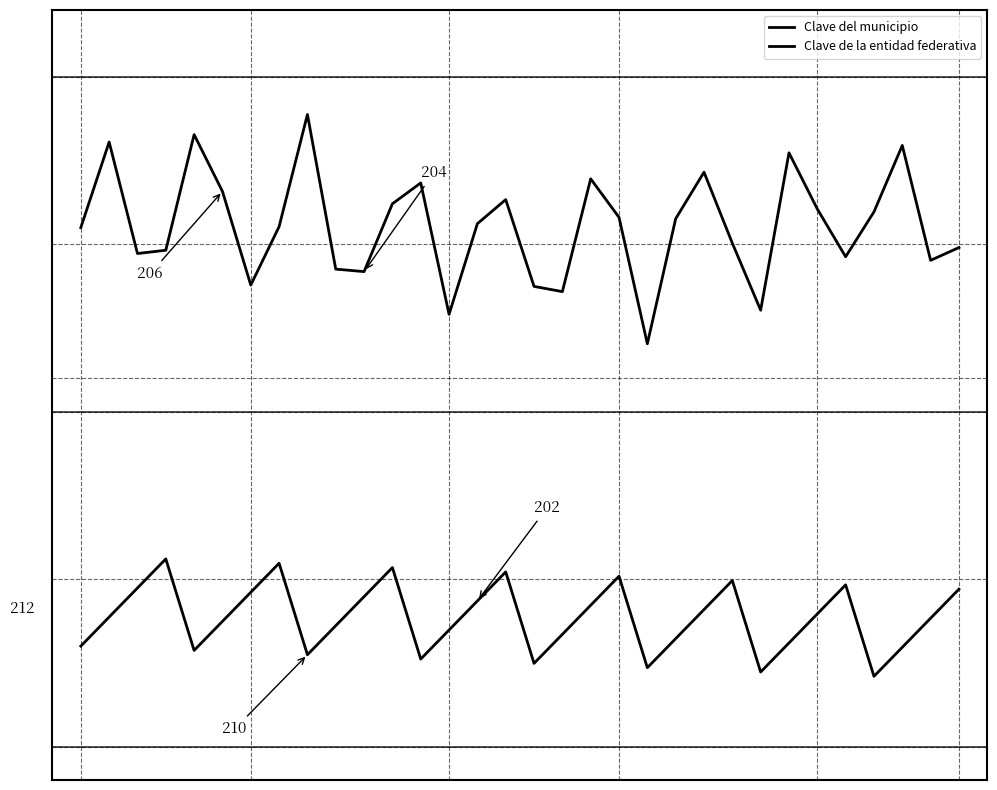

Which series has the largest total across all categories?

Clave del municipio